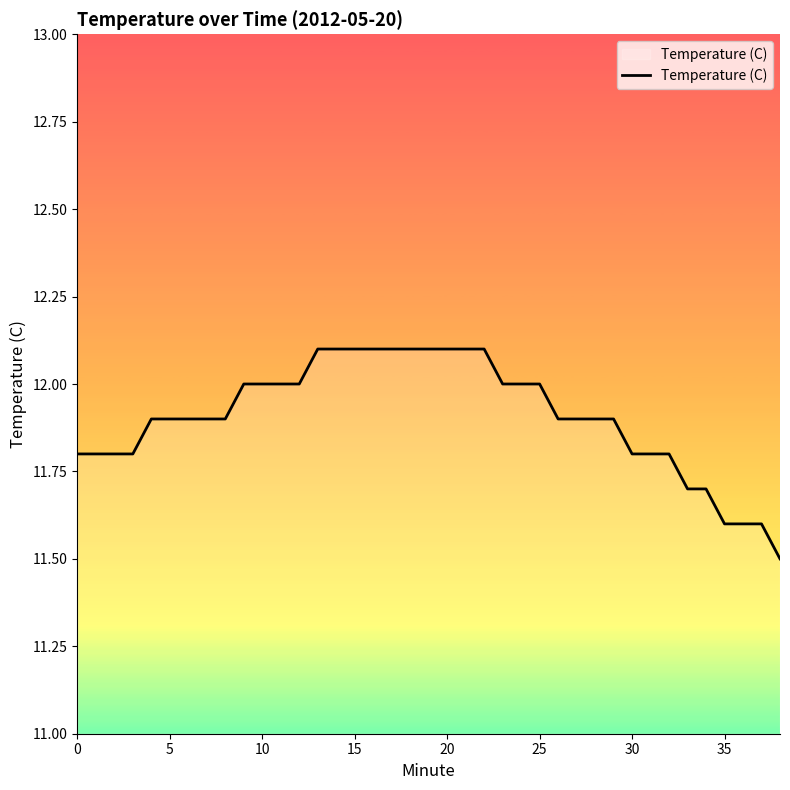

What is the difference between the maximum and minimum values?

0.6